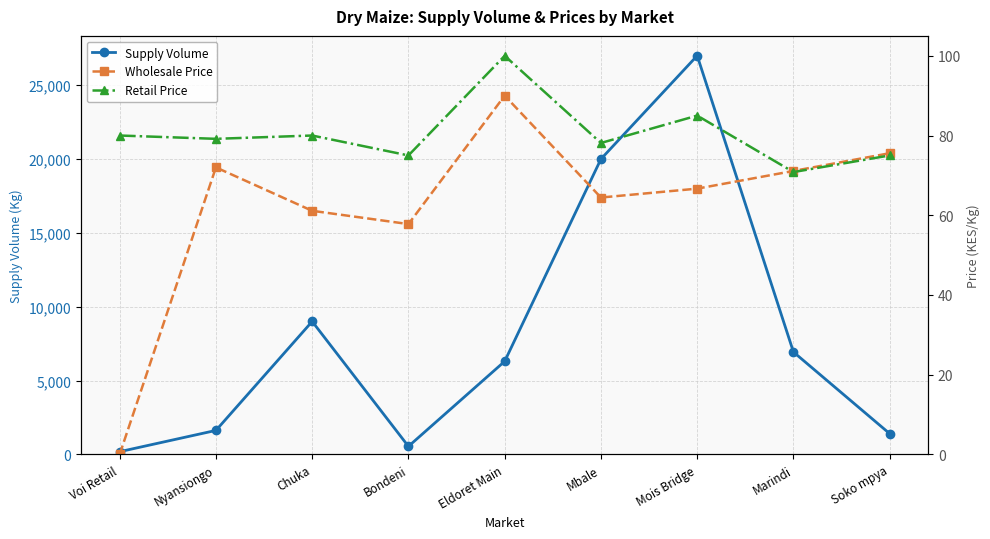

Is this an area chart (filled region under the line)?

No